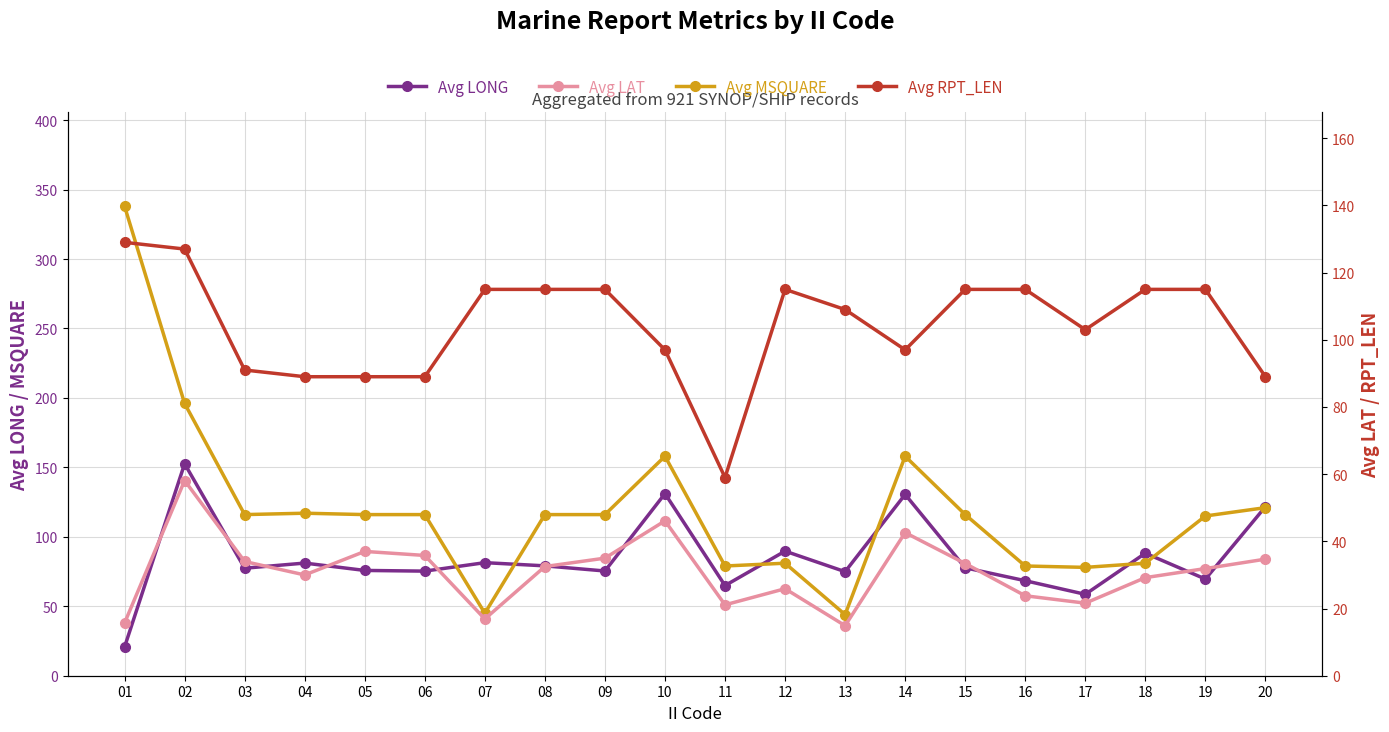

Between 09 and 11, which series saw the biggest shift?

Avg RPT_LEN